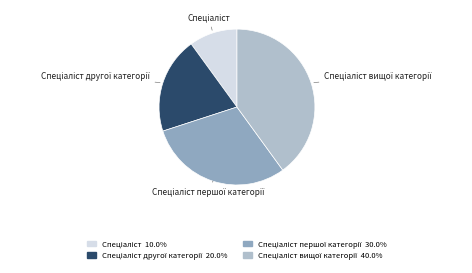

How many slices are in this pie chart?

4